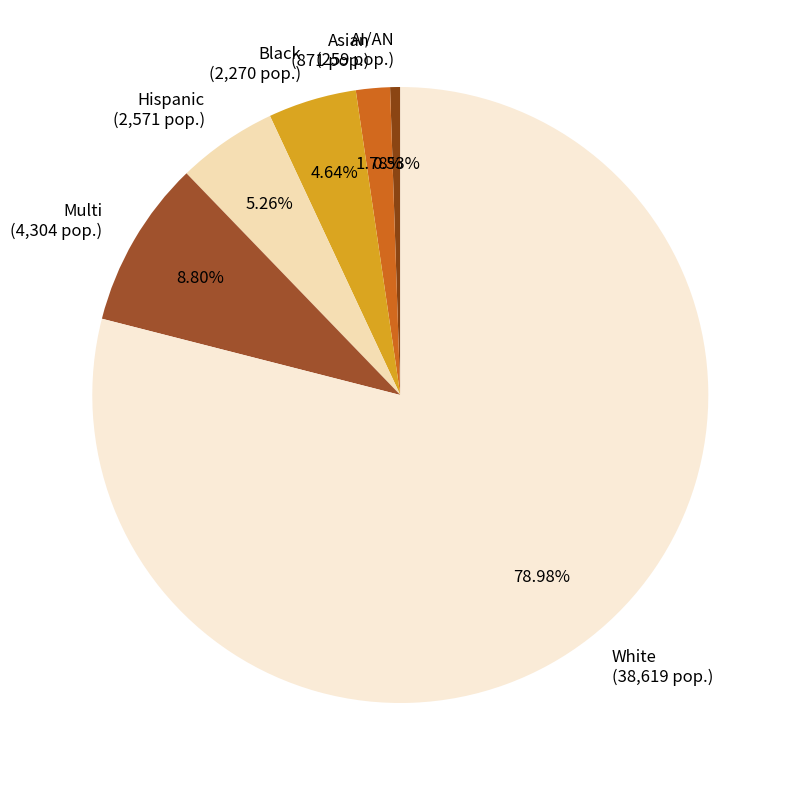

How much of the chart is everything except Hispanic?

94.7%